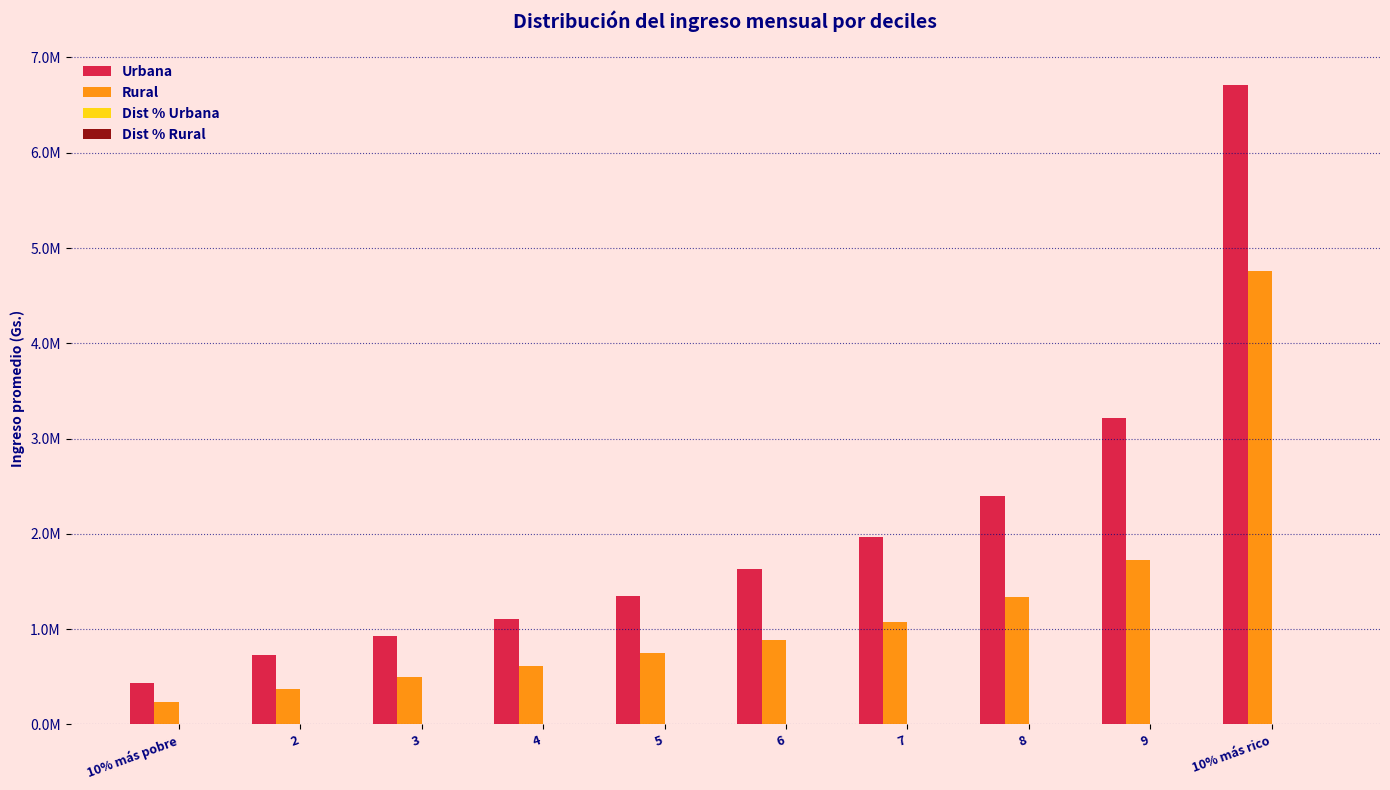

Reading left to right, what are all the values shown in this chart?

Urbana: 433554.2	725302.1	928816.6	1106224.8	1345651.3	1632597.4	1969402.0	2400286.8	3218979.5	6713925.9
Rural: 234995.6	376214.9	493342.2	614007.5	747344.3	887760.0	1071126.4	1336944.6	1721675.7	4758118.3
Dist % Urbana: 2.1	3.5	4.5	5.4	6.6	7.9	9.7	11.6	15.8	32.8
Dist % Rural: 1.9	3.1	4.0	5.0	6.1	7.2	8.7	11.0	14.1	38.9